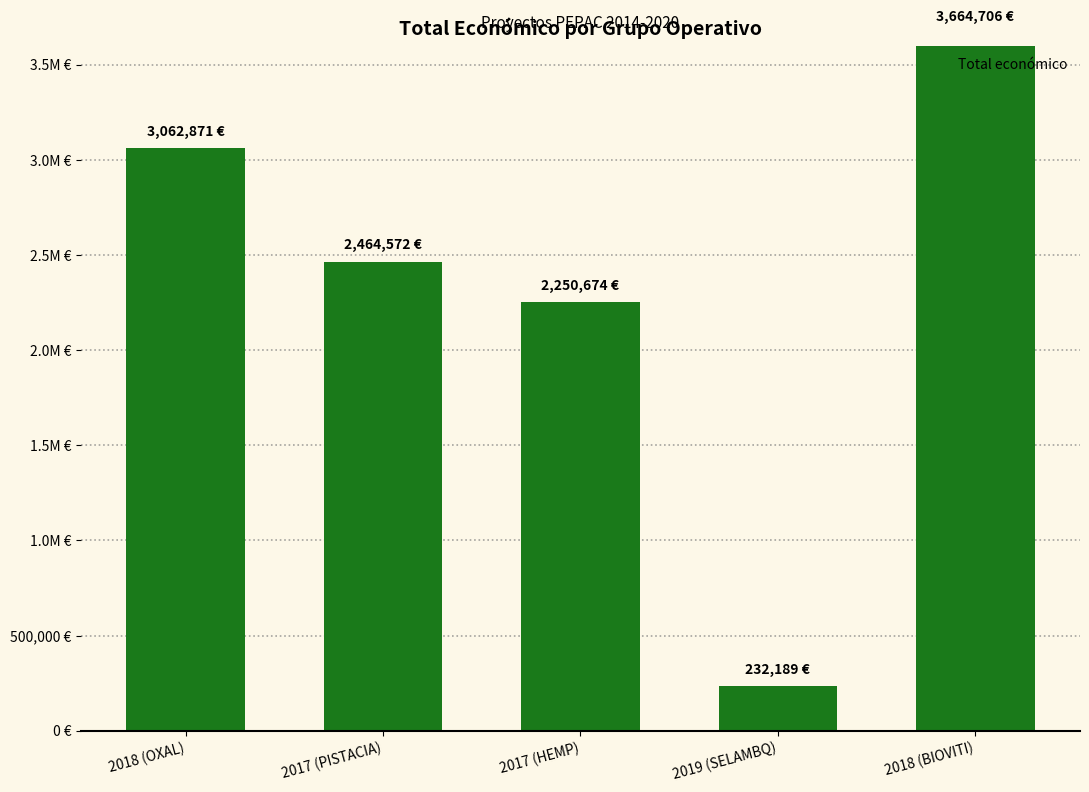

List the labels in order of value, smallest first.

2019 (SELAMBQ), 2017 (HEMP), 2017 (PISTACIA), 2018 (OXAL), 2018 (BIOVITI)